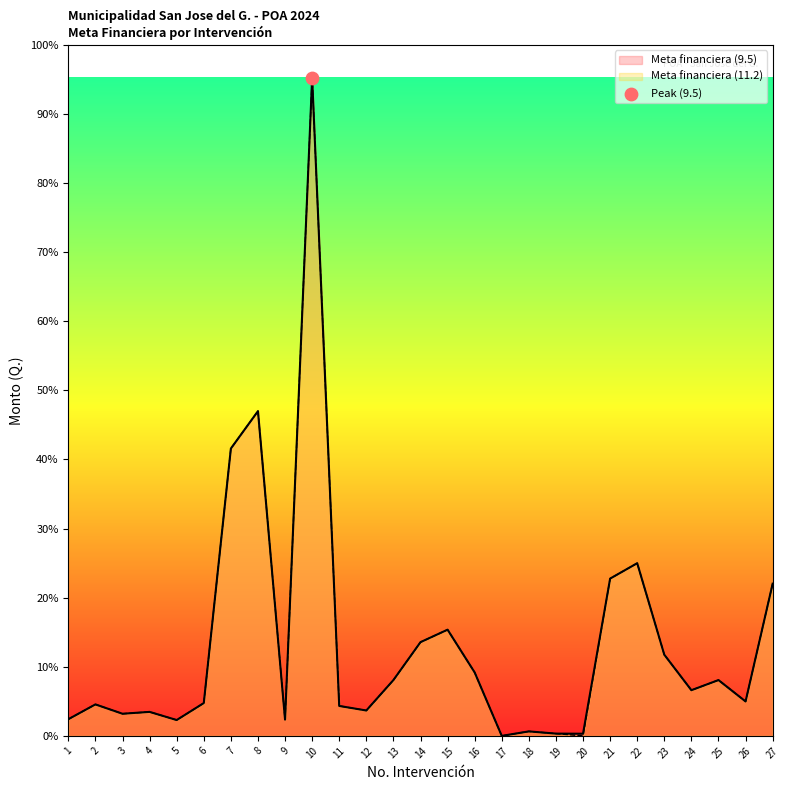

Which series has the widest spread of Y values?

Meta financiera (11.2)